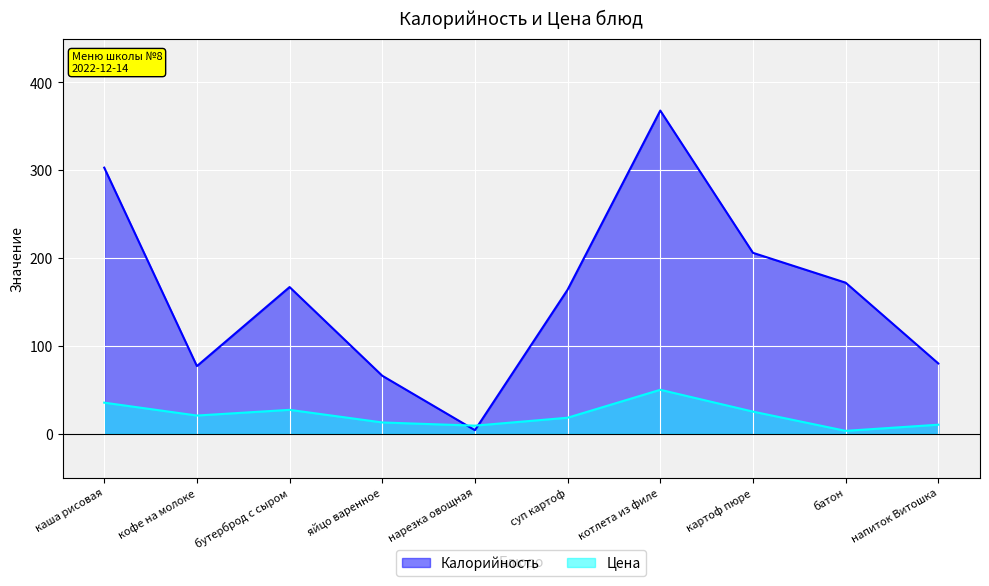

Where is the first local maximum for Цена?

бутерброд с сыром